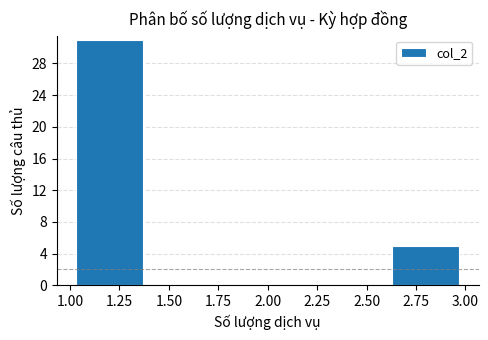

Reading left to right, list every bar in this chart as the range it spans on the x-axis followed by its height. The values are not printed on the chart, so give them approximately, as read against the axis.

1.0 to 1.4: 31
1.4 to 1.8: 0
1.8 to 2.2: 0
2.2 to 2.6: 0
2.6 to 3.0: 5